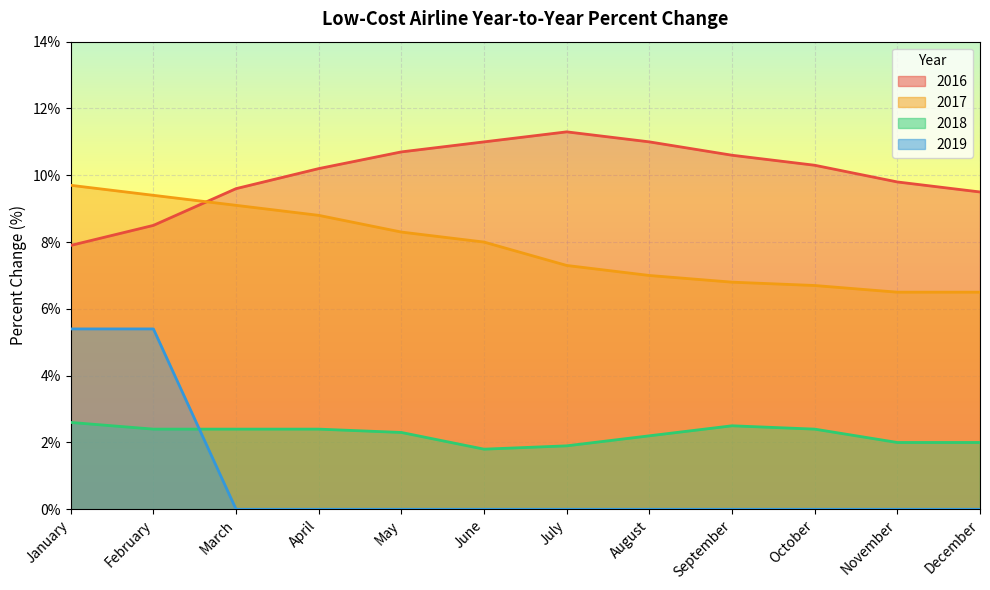

How many series are shown in this chart?

4